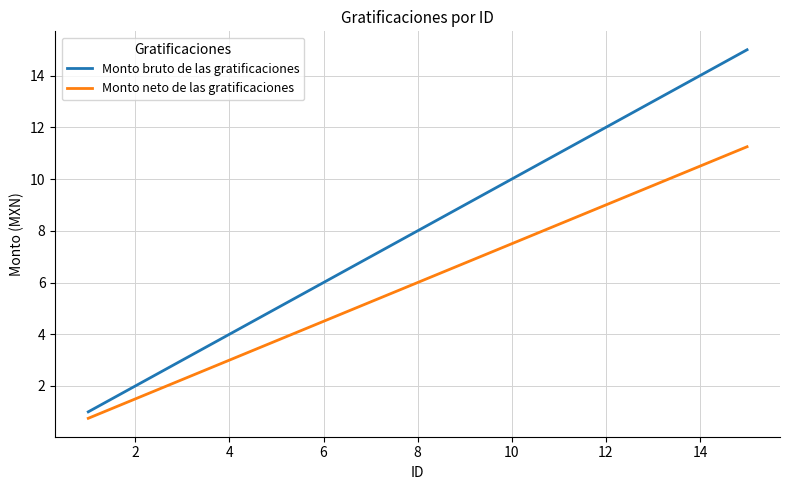

Which series has the largest total across all categories?

Monto bruto de las gratificaciones